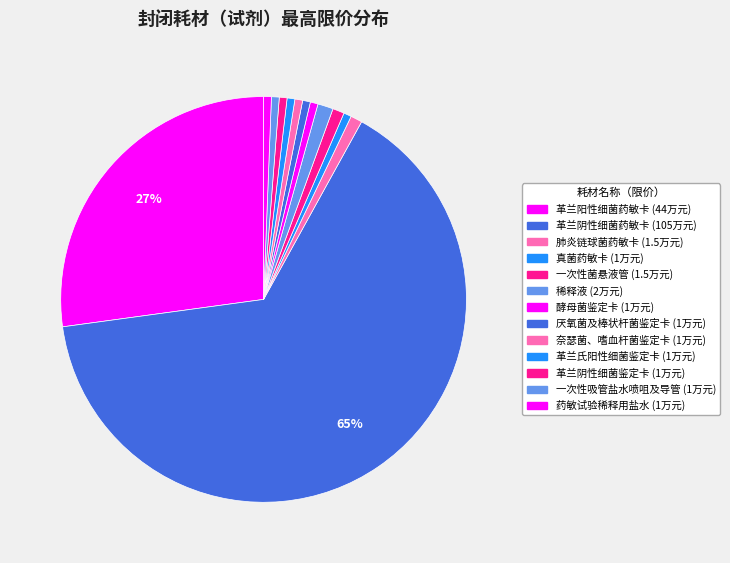

To the nearest percent, what is the difference between the largest and smallest slice percentages?

64%